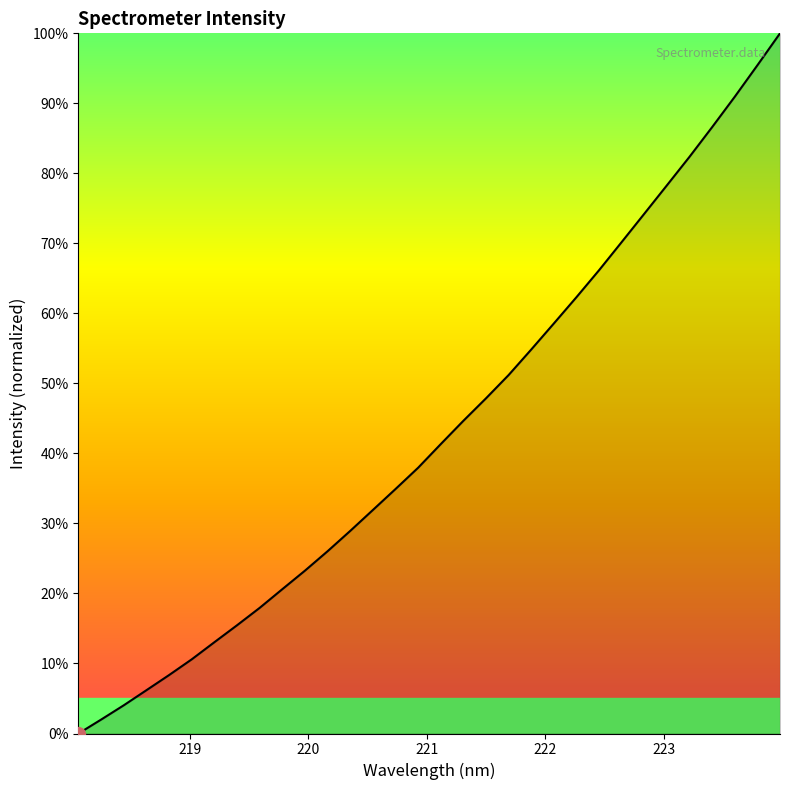

What is the difference between the maximum and minimum values?

100.0